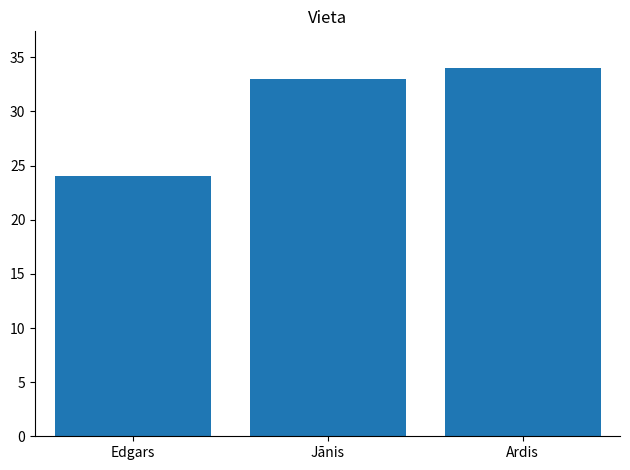

Rank the categories by value from lowest to highest.

Edgars, Jānis, Ardis